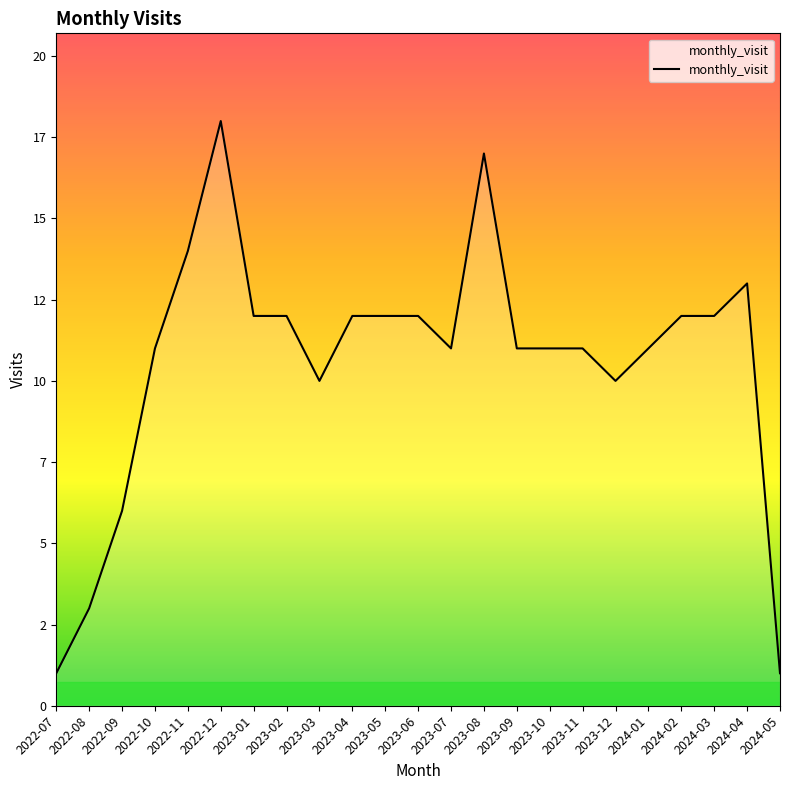

Rank the categories by value from highest to lowest.

2022-12, 2023-08, 2022-11, 2024-04, 2023-01, 2023-02, 2023-04, 2023-05, 2023-06, 2024-02, 2024-03, 2022-10, 2023-07, 2023-09, 2023-10, 2023-11, 2024-01, 2023-03, 2023-12, 2022-09, 2022-08, 2022-07, 2024-05